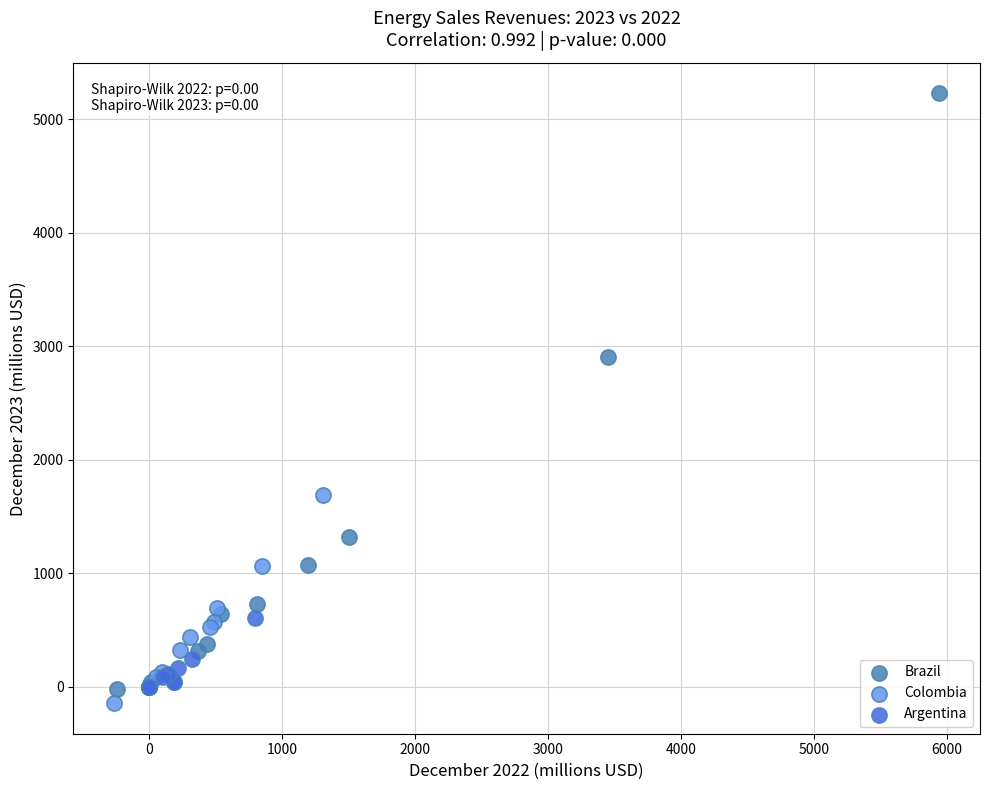

Which series contains the highest Y value?

Brazil